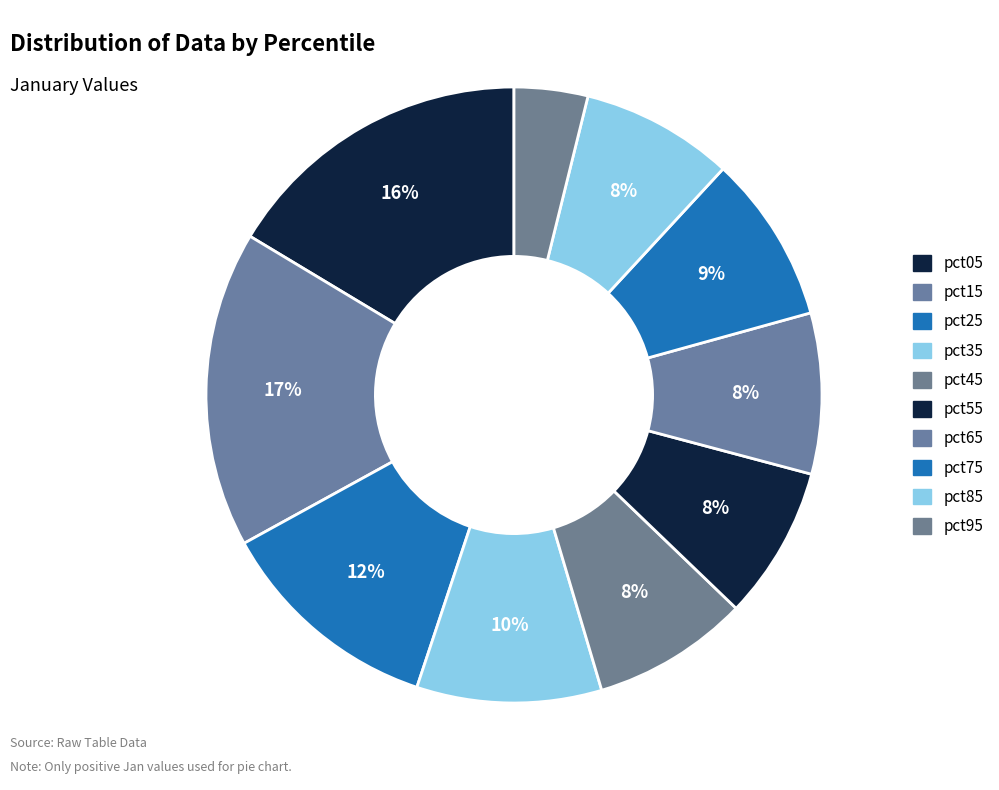

To the nearest percent, what is the average slice percentage?

10%